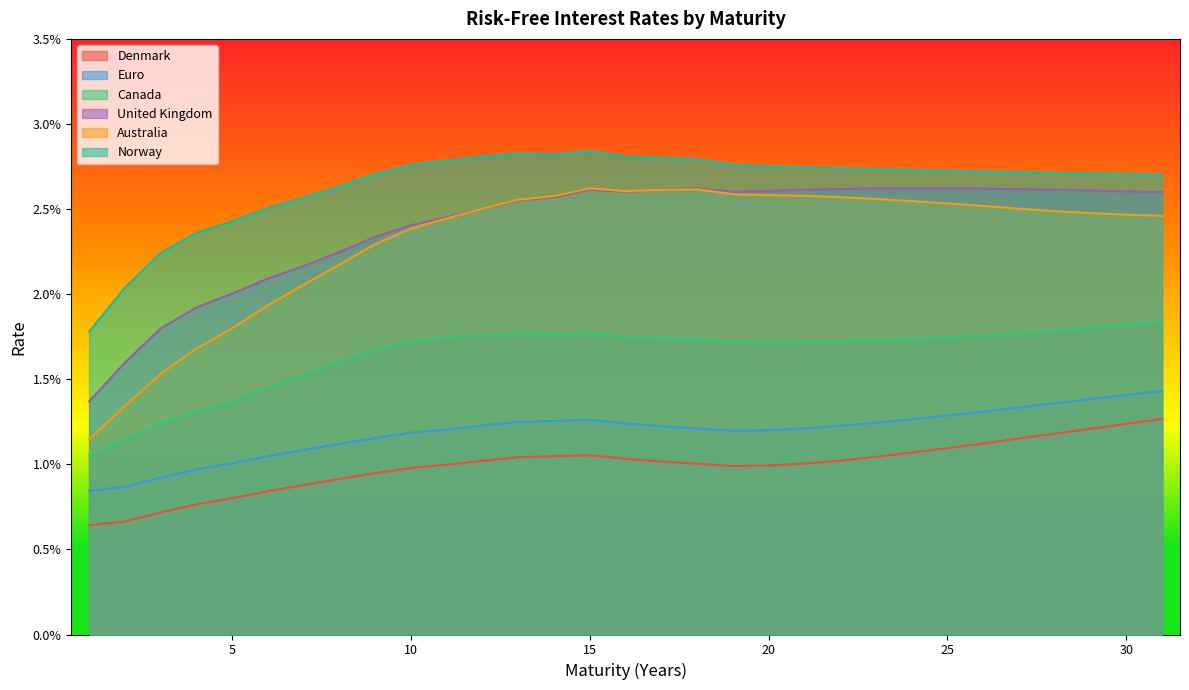

Reading left to right, what are all the values shown in this chart?

Denmark: 1=0.0	2=0.0	3=0.0	4=0.0	5=0.0	6=0.0	7=0.0	8=0.0	9=0.0	10=0.0	11=0.0	12=0.0	13=0.0	14=0.0	15=0.0	16=0.0	17=0.0	18=0.0	19=0.0	20=0.0	21=0.0	22=0.0	23=0.0	24=0.0	25=0.0	26=0.0	27=0.0	28=0.0	29=0.0	30=0.0	31=0.0
Euro: 1=0.0	2=0.0	3=0.0	4=0.0	5=0.0	6=0.0	7=0.0	8=0.0	9=0.0	10=0.0	11=0.0	12=0.0	13=0.0	14=0.0	15=0.0	16=0.0	17=0.0	18=0.0	19=0.0	20=0.0	21=0.0	22=0.0	23=0.0	24=0.0	25=0.0	26=0.0	27=0.0	28=0.0	29=0.0	30=0.0	31=0.0
Canada: 1=0.0	2=0.0	3=0.0	4=0.0	5=0.0	6=0.0	7=0.0	8=0.0	9=0.0	10=0.0	11=0.0	12=0.0	13=0.0	14=0.0	15=0.0	16=0.0	17=0.0	18=0.0	19=0.0	20=0.0	21=0.0	22=0.0	23=0.0	24=0.0	25=0.0	26=0.0	27=0.0	28=0.0	29=0.0	30=0.0	31=0.0
United Kingdom: 1=0.0	2=0.0	3=0.0	4=0.0	5=0.0	6=0.0	7=0.0	8=0.0	9=0.0	10=0.0	11=0.0	12=0.0	13=0.0	14=0.0	15=0.0	16=0.0	17=0.0	18=0.0	19=0.0	20=0.0	21=0.0	22=0.0	23=0.0	24=0.0	25=0.0	26=0.0	27=0.0	28=0.0	29=0.0	30=0.0	31=0.0
Australia: 1=0.0	2=0.0	3=0.0	4=0.0	5=0.0	6=0.0	7=0.0	8=0.0	9=0.0	10=0.0	11=0.0	12=0.0	13=0.0	14=0.0	15=0.0	16=0.0	17=0.0	18=0.0	19=0.0	20=0.0	21=0.0	22=0.0	23=0.0	24=0.0	25=0.0	26=0.0	27=0.0	28=0.0	29=0.0	30=0.0	31=0.0
Norway: 1=0.0	2=0.0	3=0.0	4=0.0	5=0.0	6=0.0	7=0.0	8=0.0	9=0.0	10=0.0	11=0.0	12=0.0	13=0.0	14=0.0	15=0.0	16=0.0	17=0.0	18=0.0	19=0.0	20=0.0	21=0.0	22=0.0	23=0.0	24=0.0	25=0.0	26=0.0	27=0.0	28=0.0	29=0.0	30=0.0	31=0.0